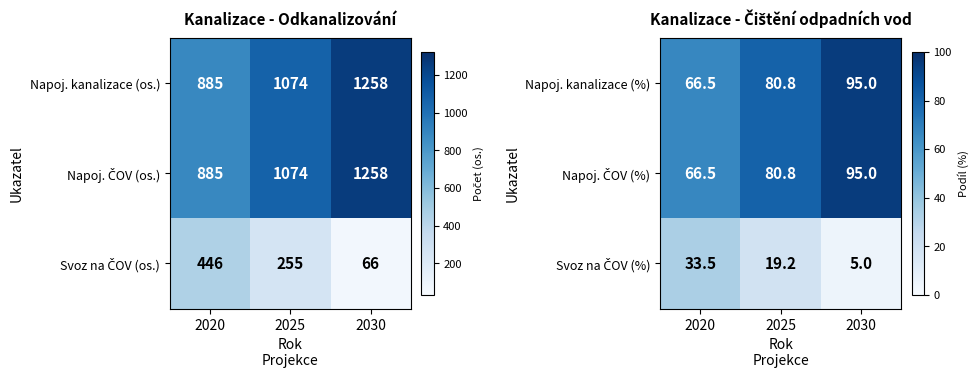

How many data points in Napoj. kanalizace (%) are less than 80?

1